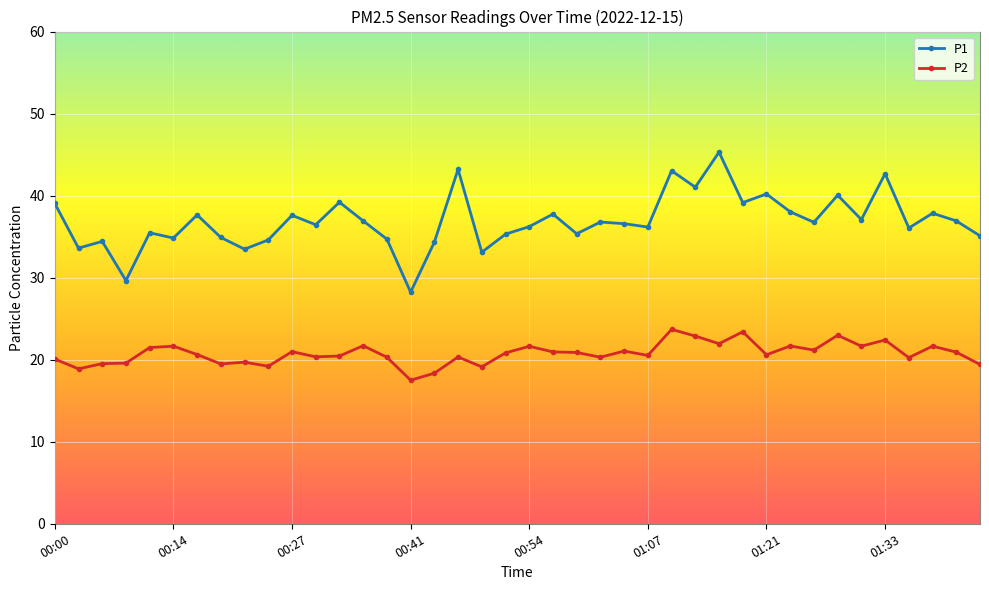

What is the smallest value displayed?

17.5